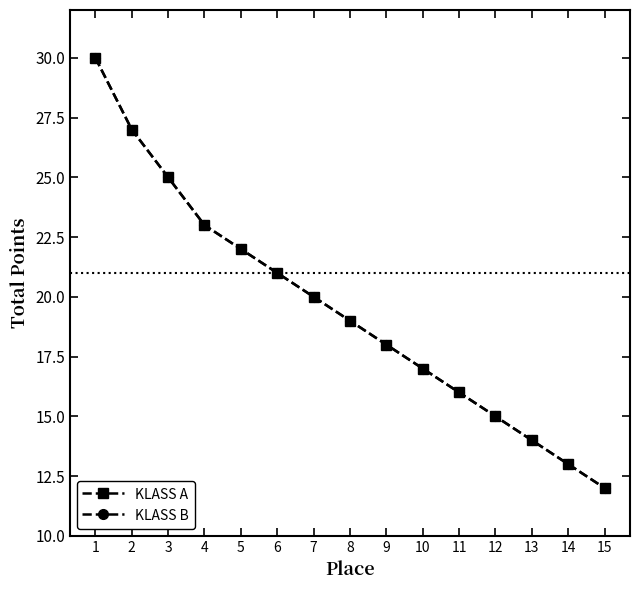

True or false: KLASS A and KLASS B cross at least once.

False